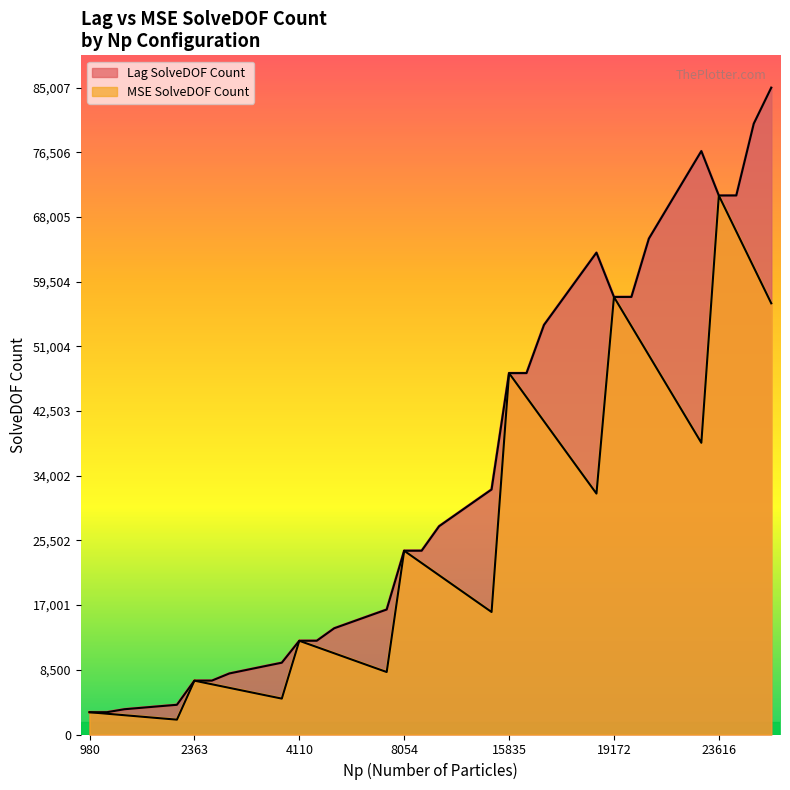

At Np=23616,%MPC=20, list the series in order from smallest to largest.

MSE SolveDOF Count, Lag SolveDOF Count